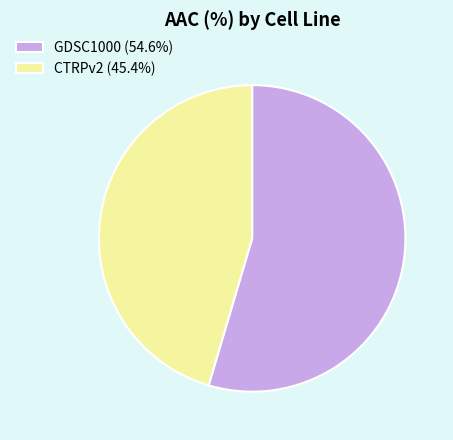

The GDSC1000 slice represents 55% of the pie. True or false?

True